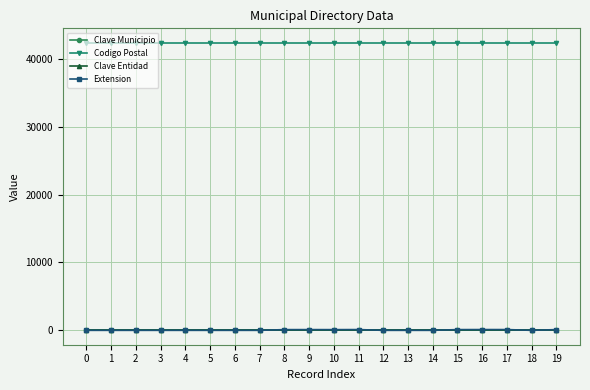

What is the sum of all Extension values?

873